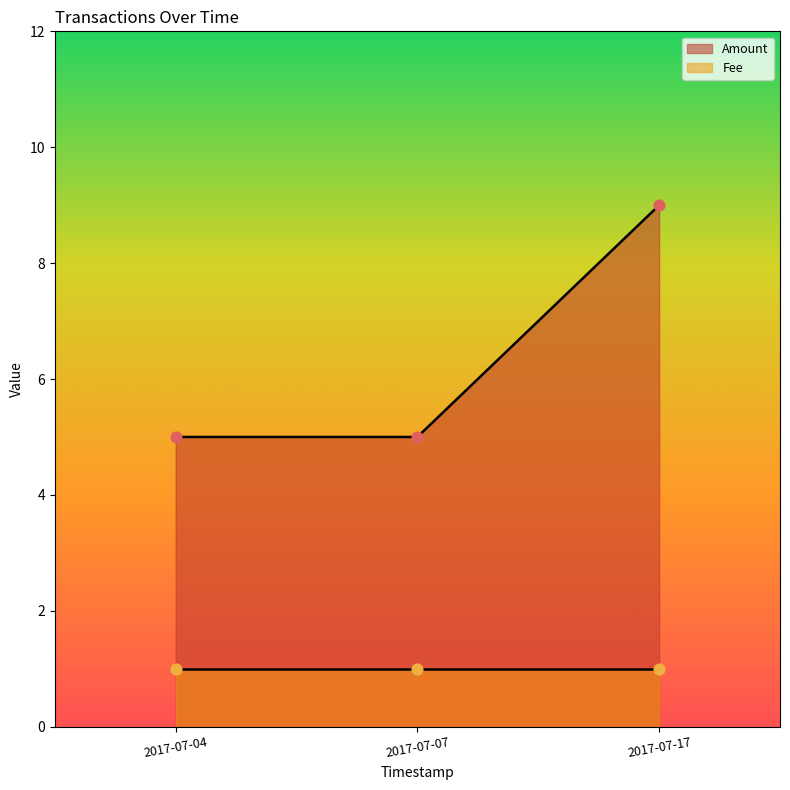

Is the value of Amount at 2017-07-17 13:05:01 greater than the value of Fee at 2017-07-17 13:05:01?

Yes